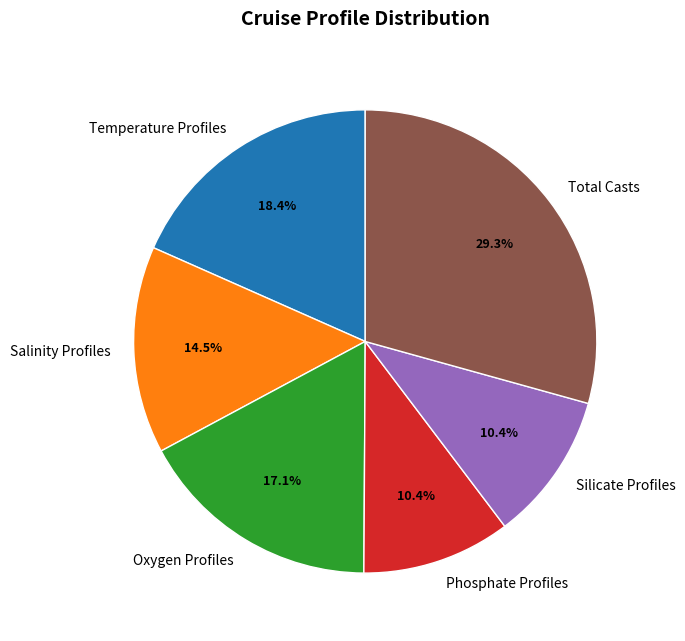

Which slice is the largest?

Total Casts